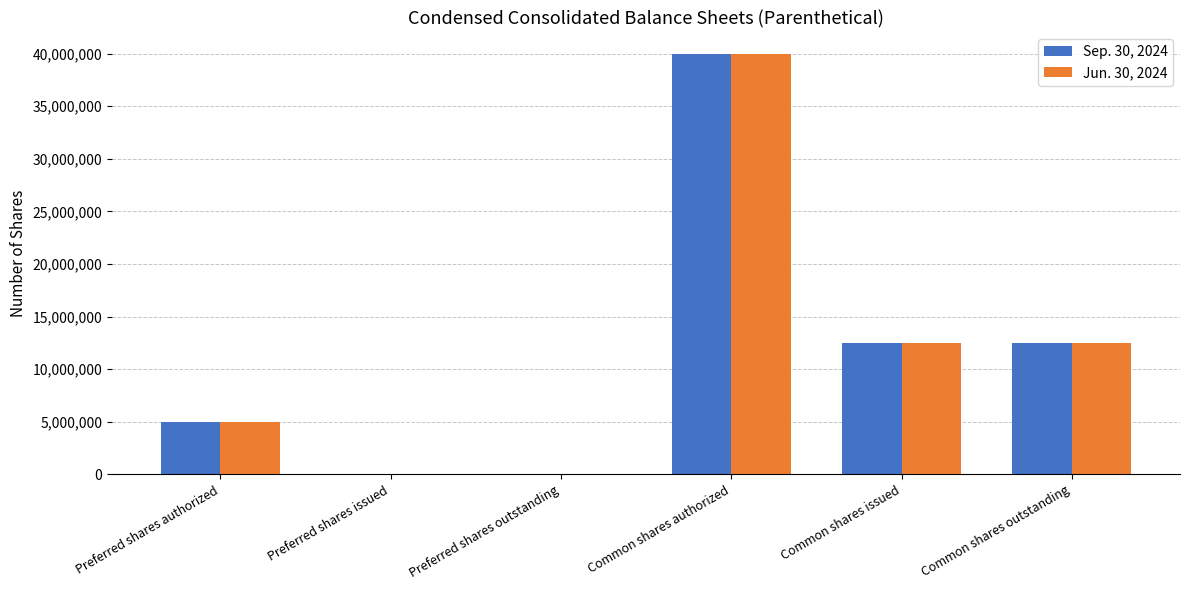

The value of Jun. 30, 2024 at Preferred shares issued is 19705099. True or false?

False